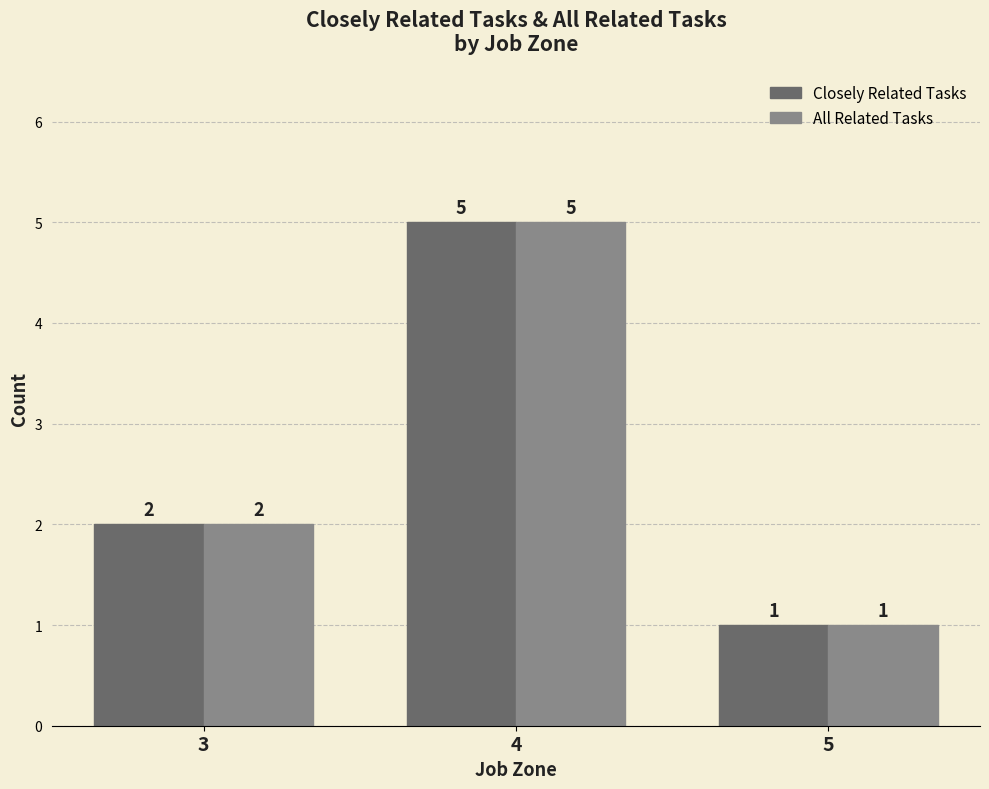

At which label does Closely Related Tasks reach its minimum?

5